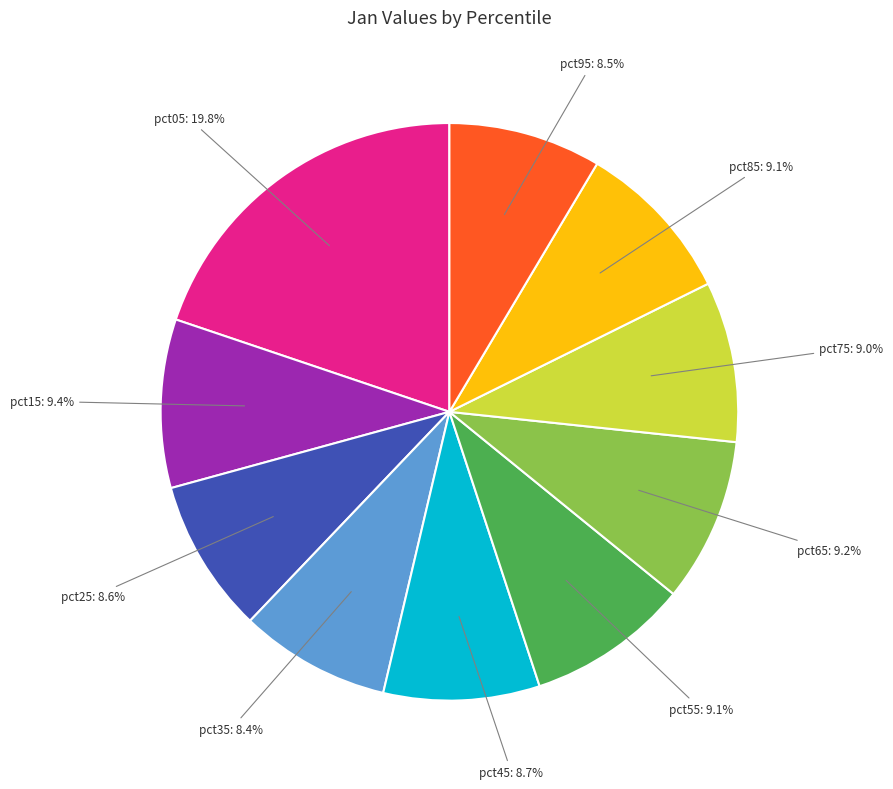

Does any single category account for the majority?

No